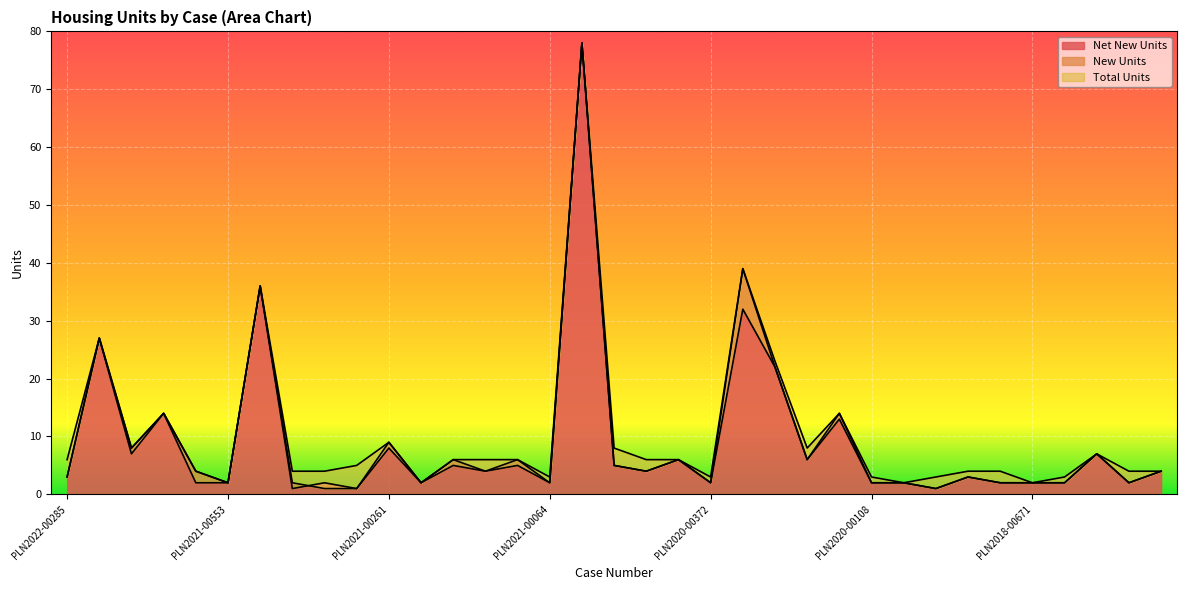

What is the average value of the Total Units series?

10